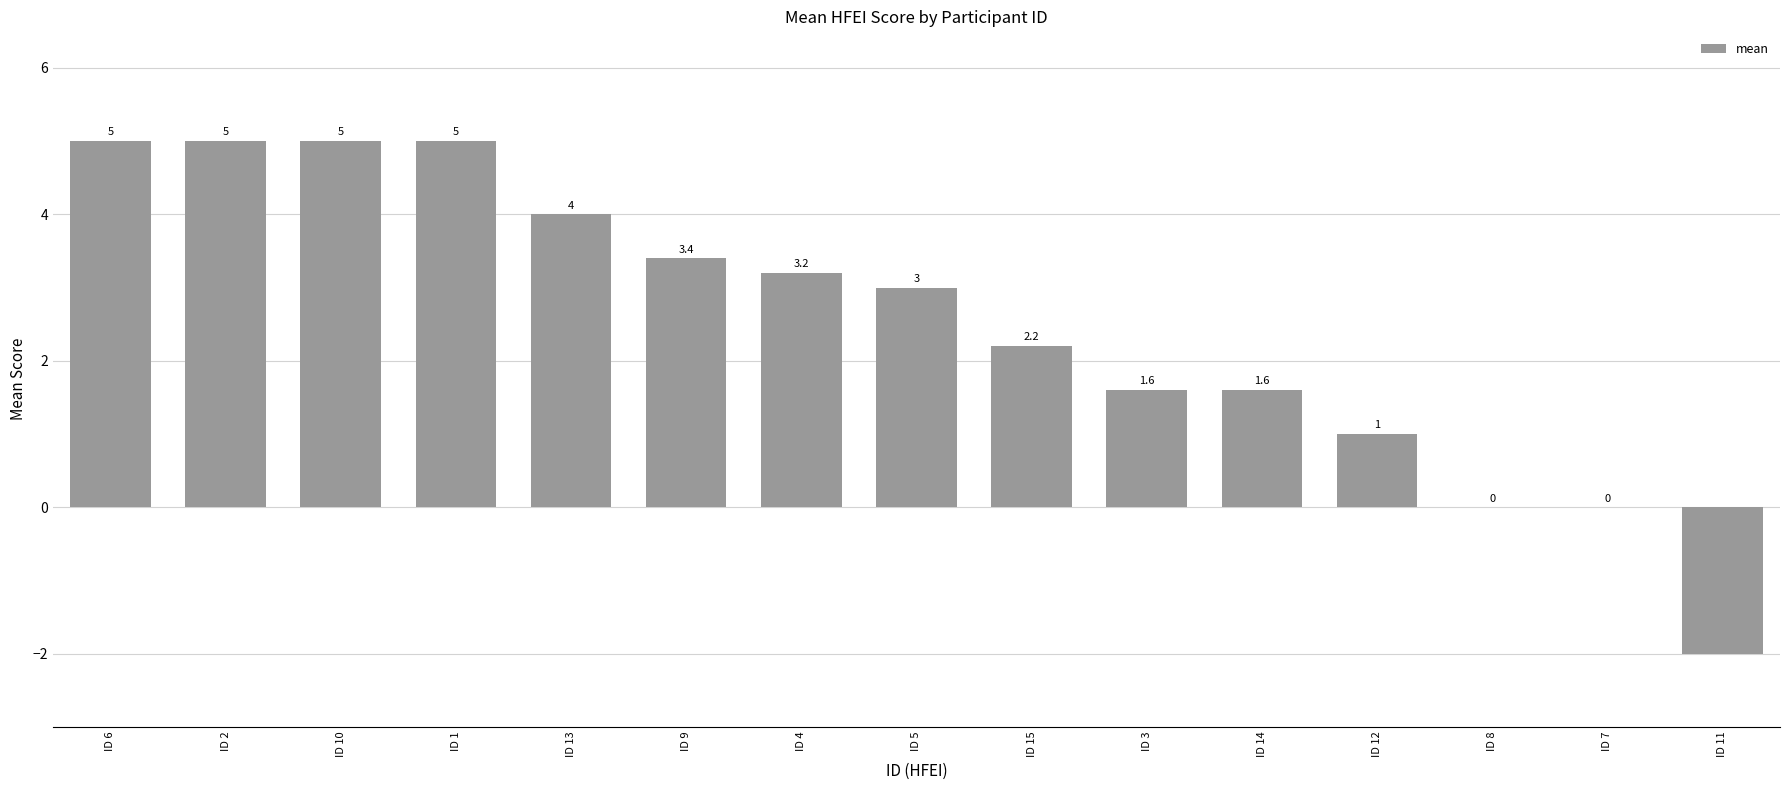

Reading right to left, transcribe all the data shown in this chart.

ID 11=-2.0	ID 7=0.0	ID 8=0.0	ID 12=1.0	ID 14=1.6	ID 3=1.6	ID 15=2.2	ID 5=3.0	ID 4=3.2	ID 9=3.4	ID 13=4.0	ID 1=5.0	ID 10=5.0	ID 2=5.0	ID 6=5.0